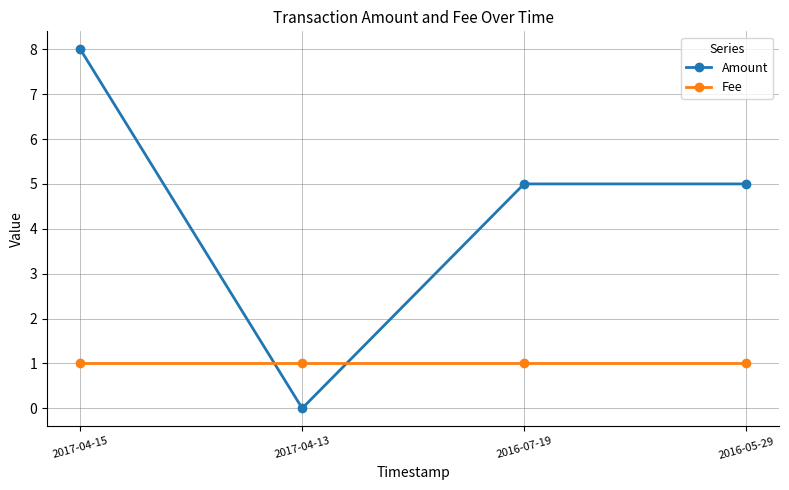

Between which two adjacent categories do Amount and Fee first intersect?

2017-04-15 and 2017-04-13